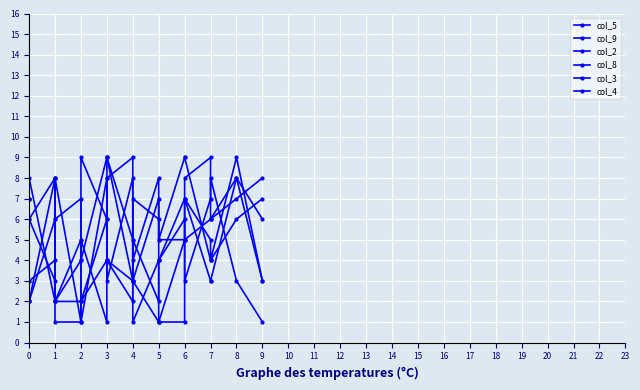

In col_4, how many points are lower than both neighbors (excluding endpoints)?

4